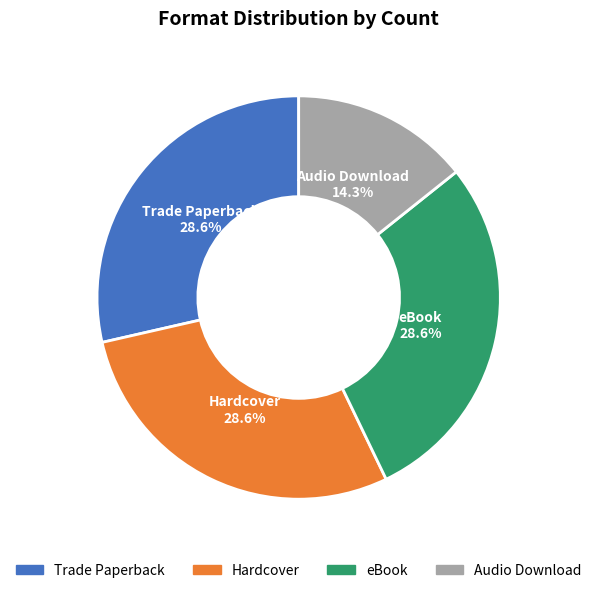

To the nearest percent, what portion does Audio Download represent?

14%